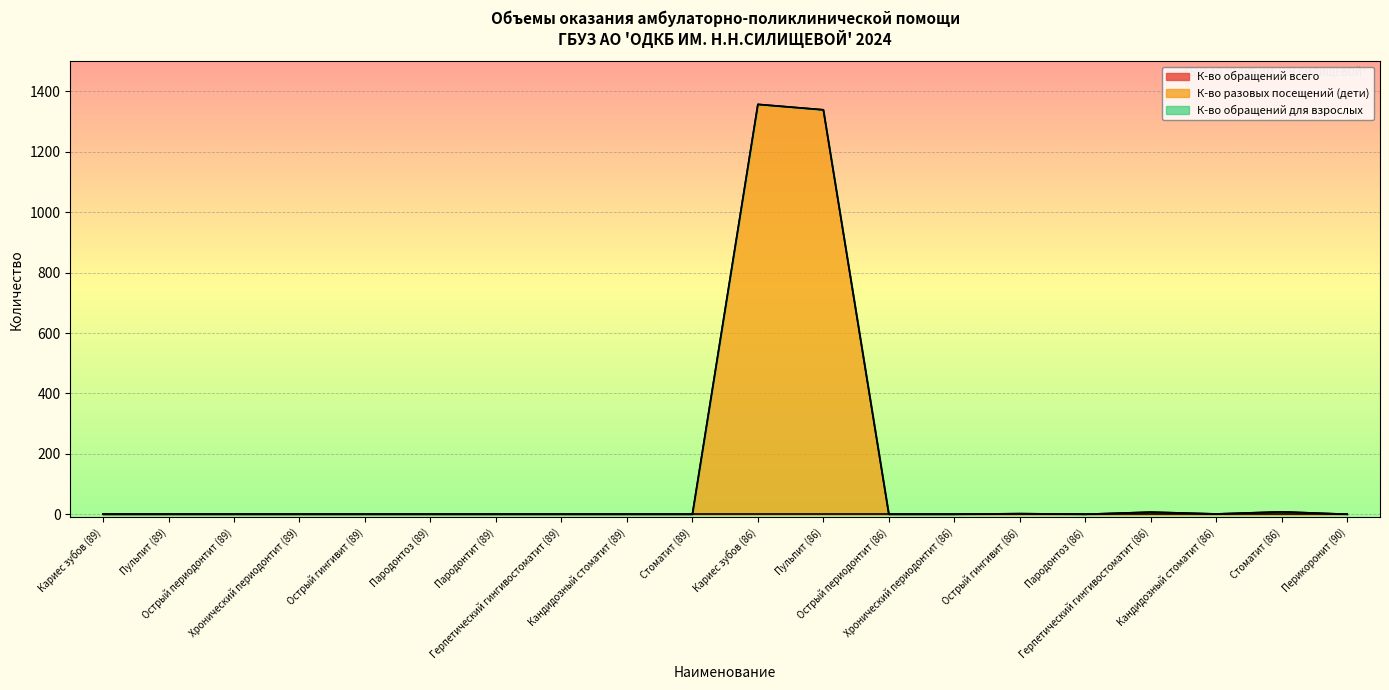

What is the label of the 18th point from the left?

Кандидозный стоматит (86)